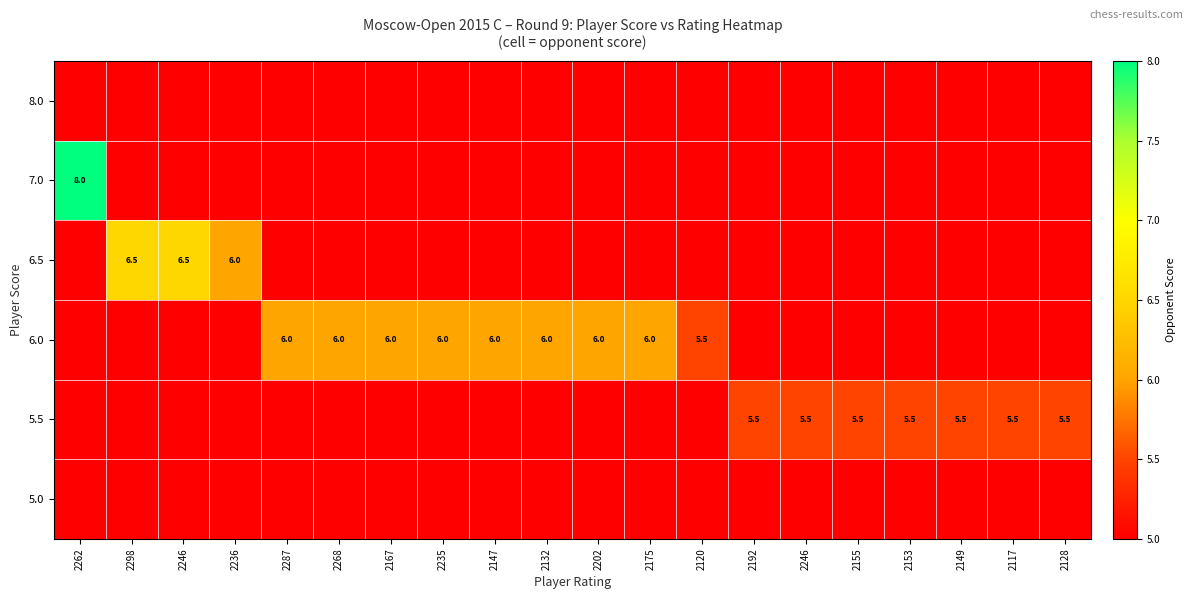

Which series has the widest spread of values?

7.0